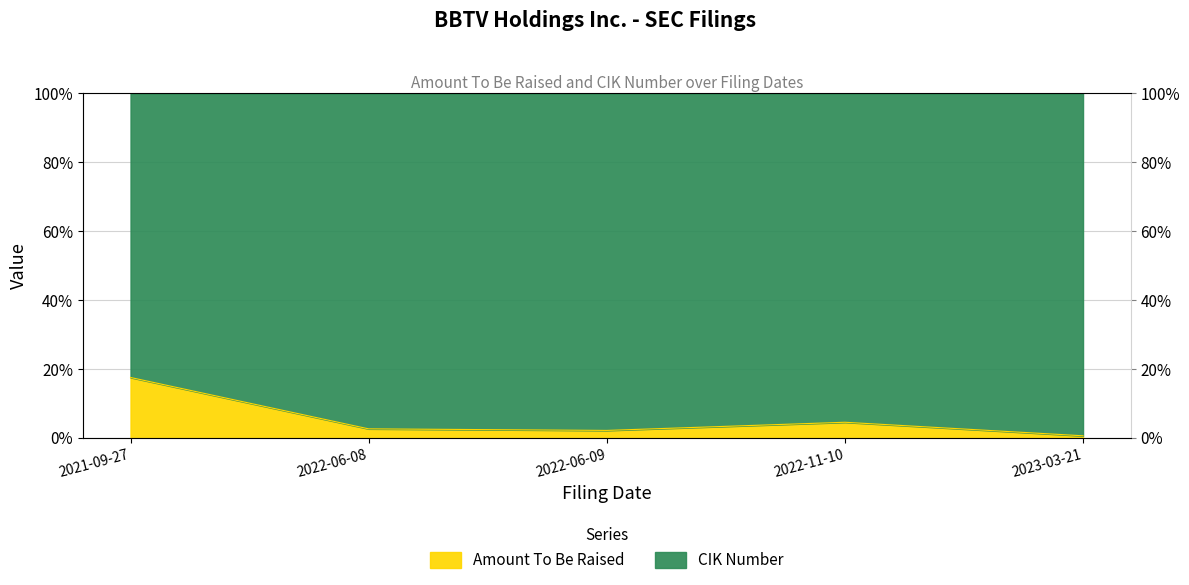

Is it true that the value at 2022-06-08 is 0.0?

False